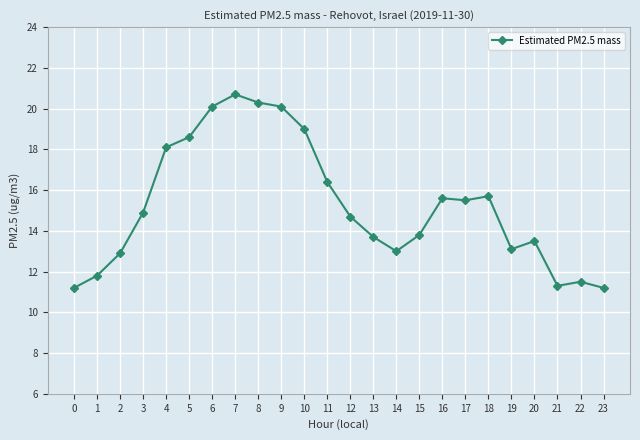

Is this an area chart (filled region under the line)?

No